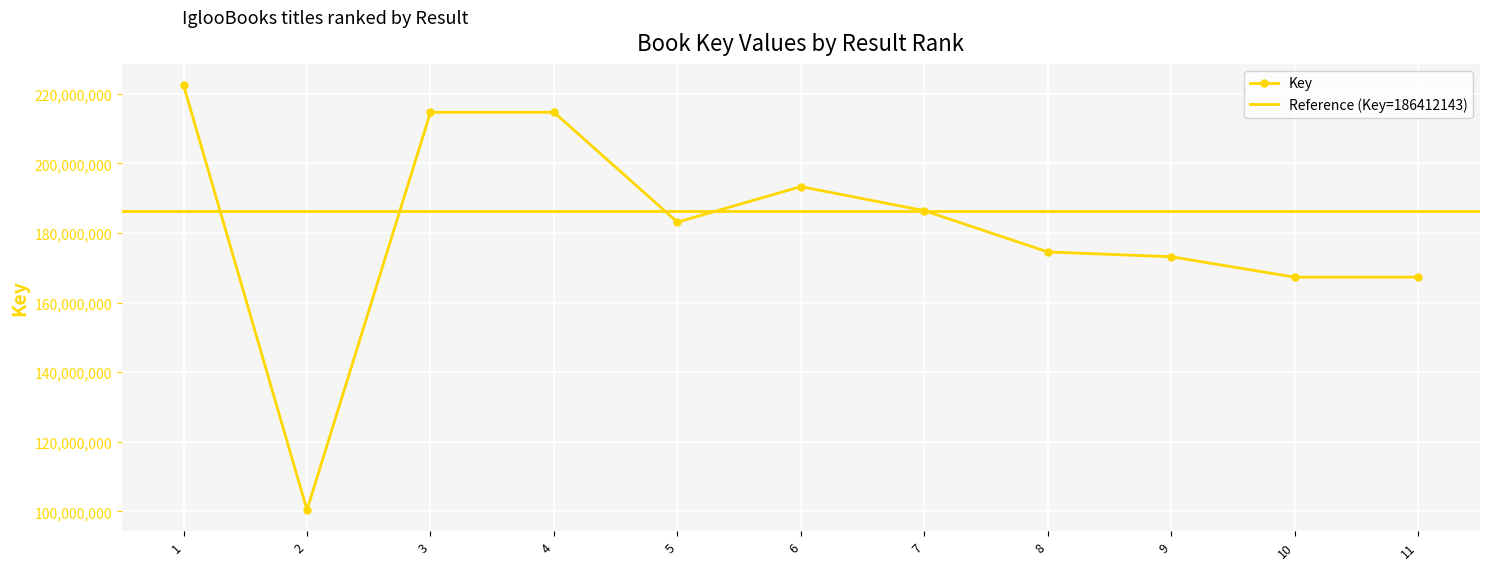

List the labels in order of value, smallest first.

2, 10, 11, 9, 8, 5, 7, 6, 3, 4, 1